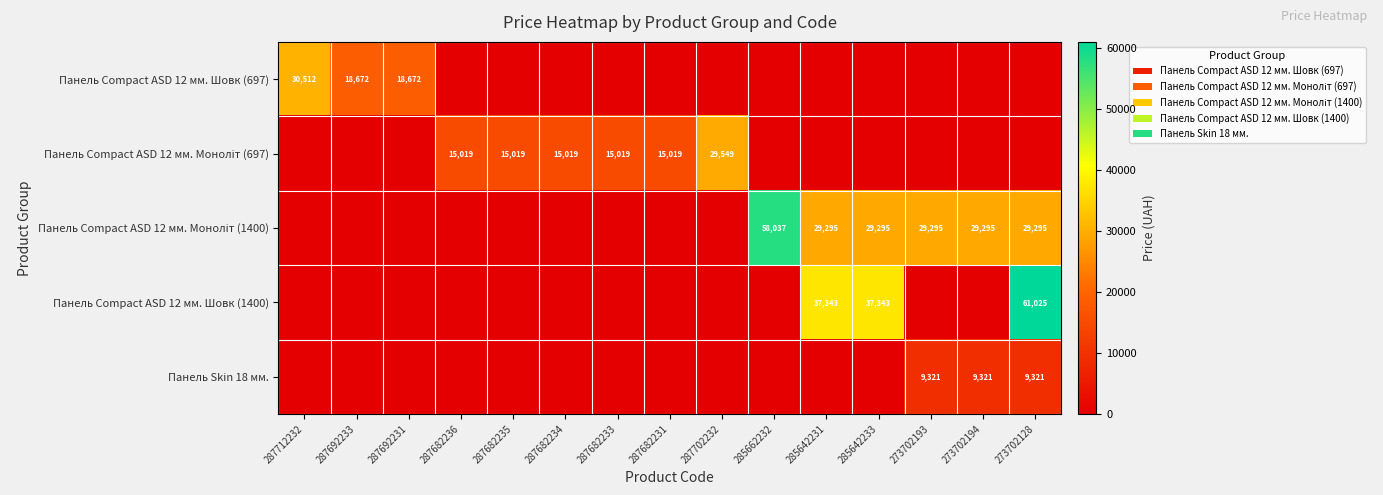

The Панель Сompact ASD 12 мм. Моноліт (1400) series shows 0.0 at 287682234. True or false?

True